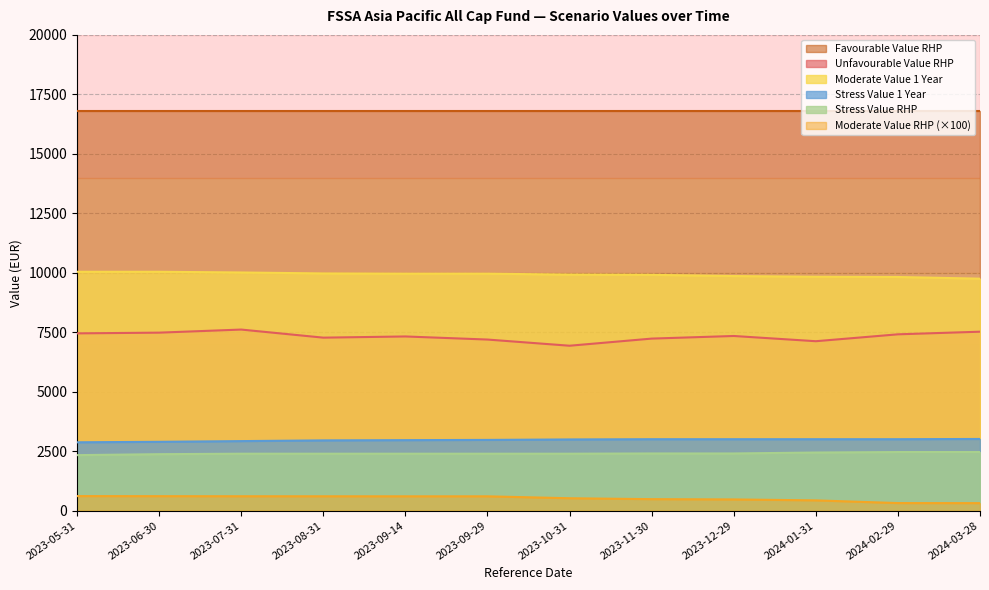

What is the label of the 5th point from the left?

2023-09-14